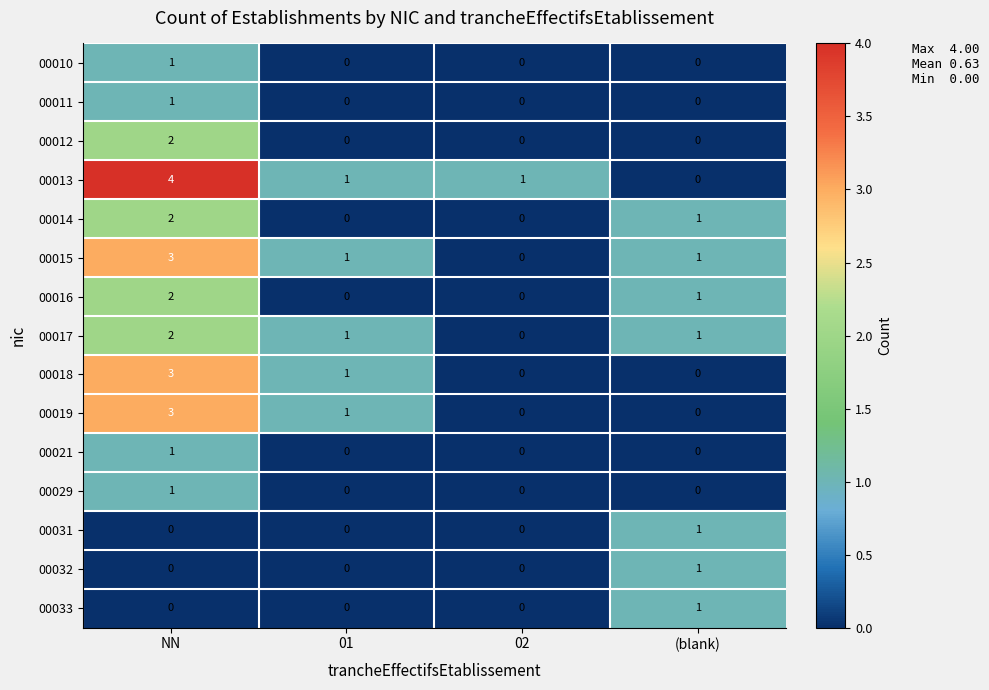

At which category is the sum across all series the highest?

NN